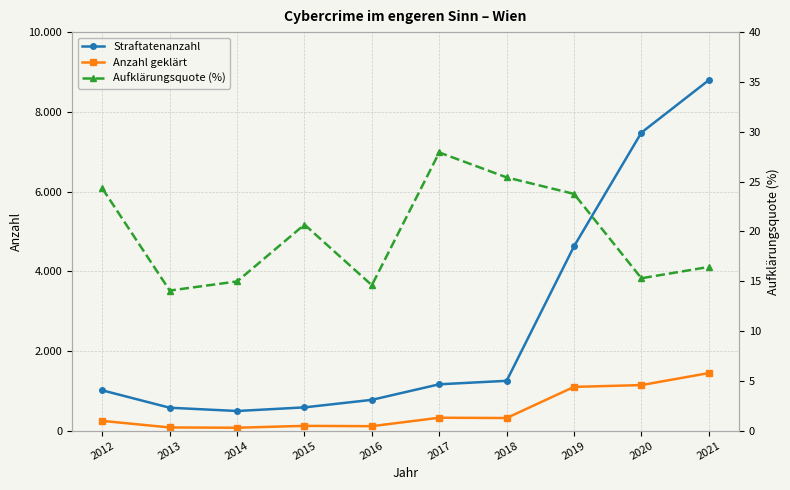

What is the minimum value for Anzahl geklärt?

74.0